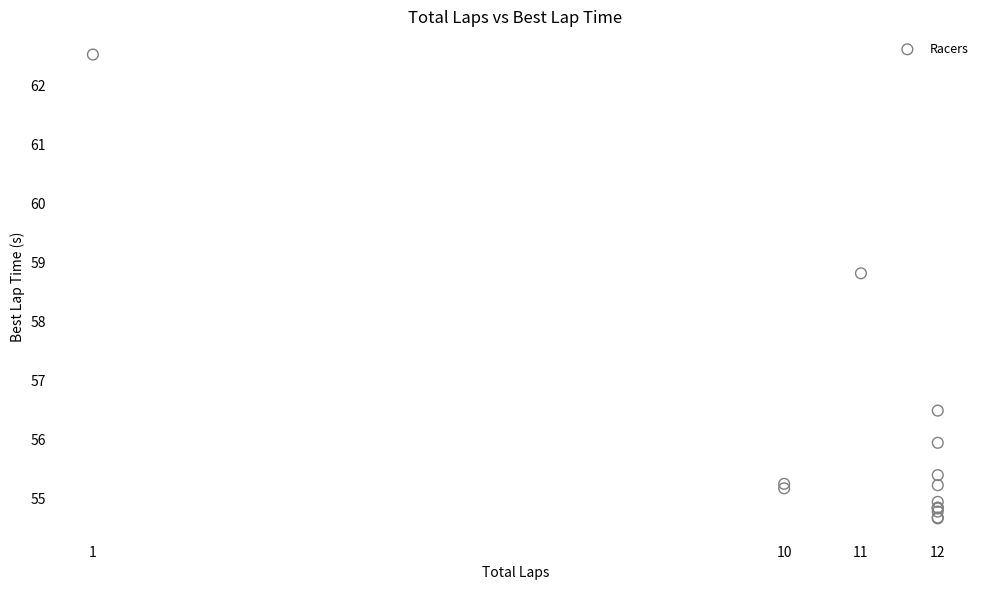

What Y value in the scatter plot is closest to 58?

58.8